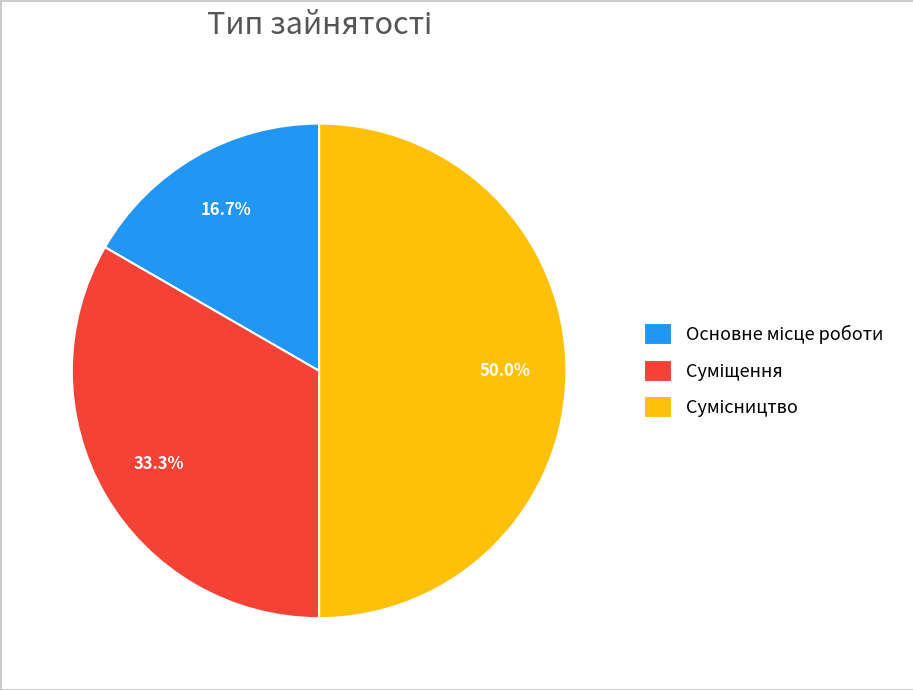

How many slices are in this pie chart?

3